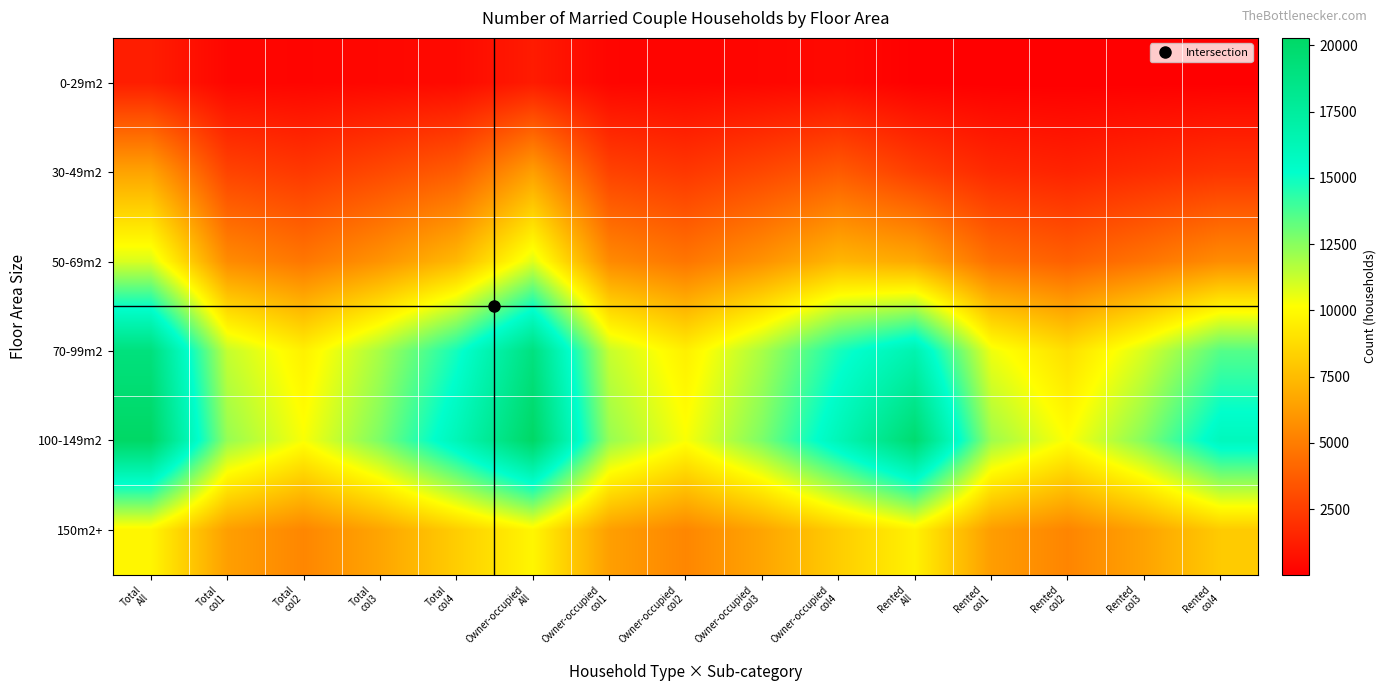

Rank the series by their maximum value, from lowest to highest.

0-29m2, 30-49m2, 150m2+, 50-69m2, 70-99m2, 100-149m2